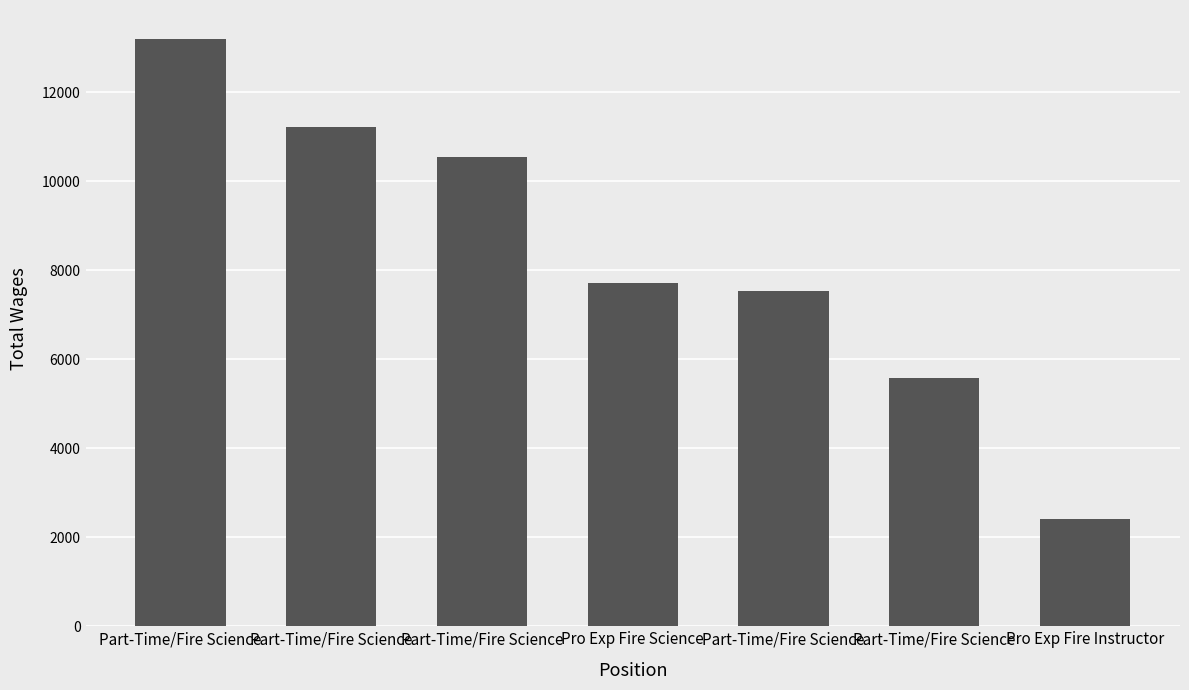

What is the difference between the values at Part-Time/Fire Science and Part-Time/Fire Science?

4967